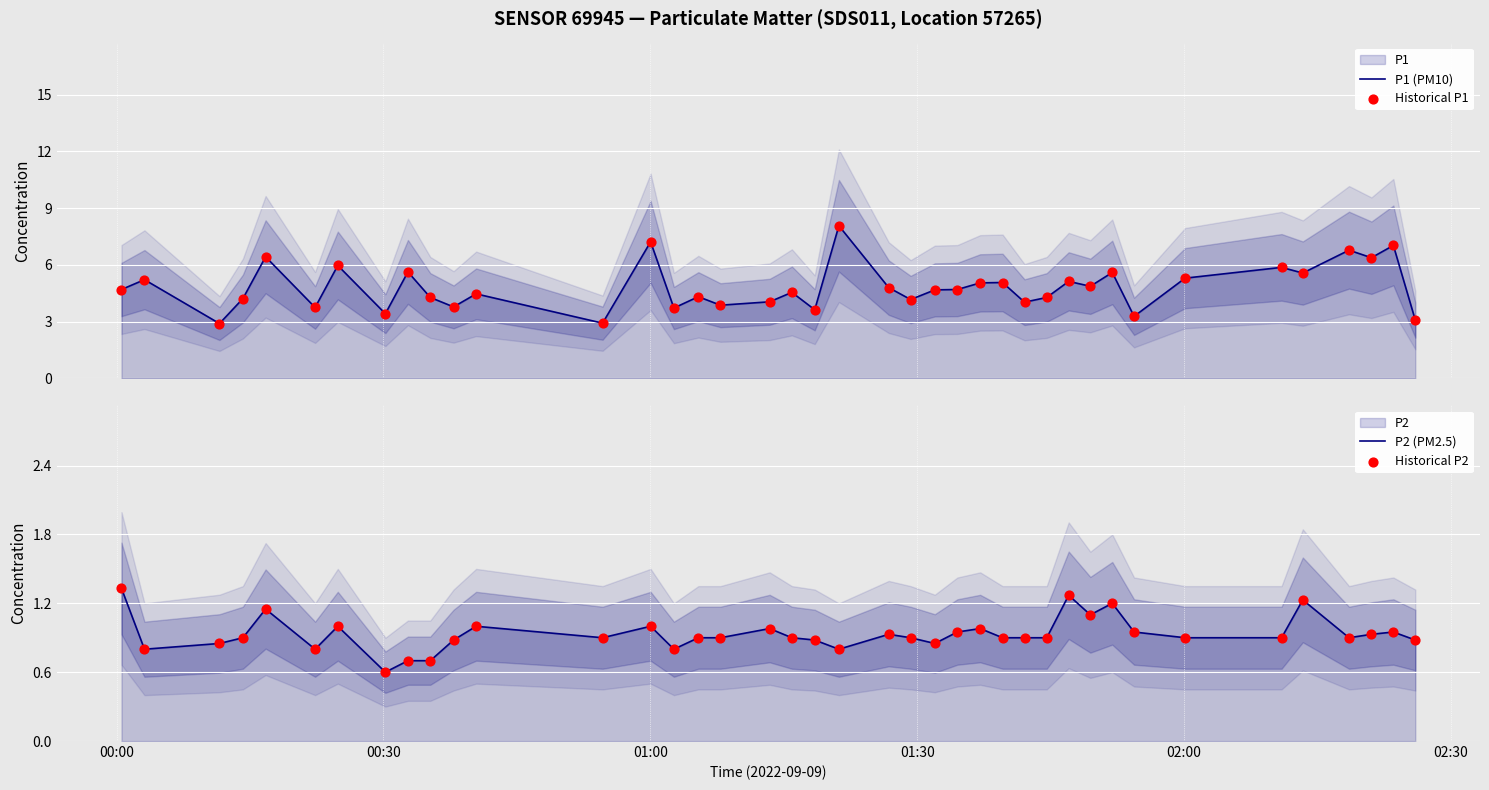

At how many categories does at least one series exceed 2?

40